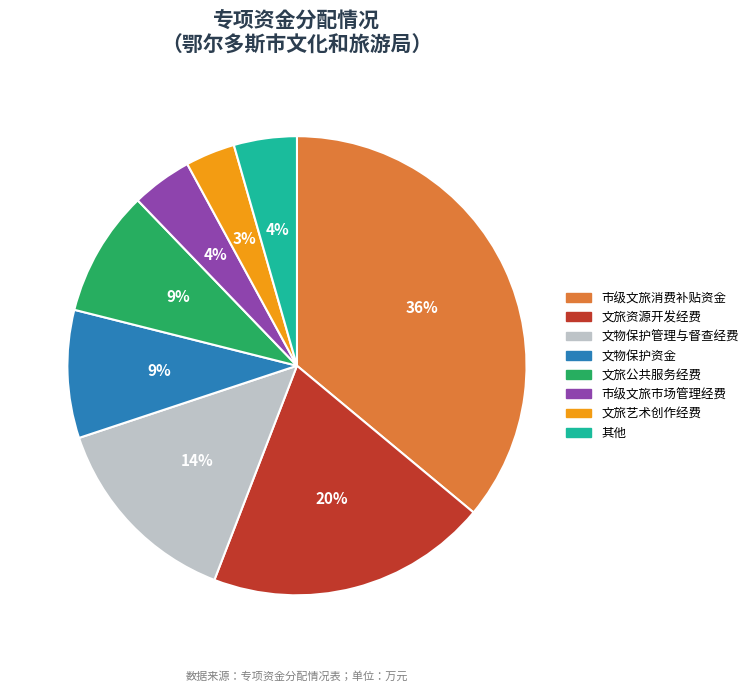

To the nearest percent, what is the difference between the 市级文旅市场管理经费 and 文物保护管理与督查经费 slice percentages?

10%